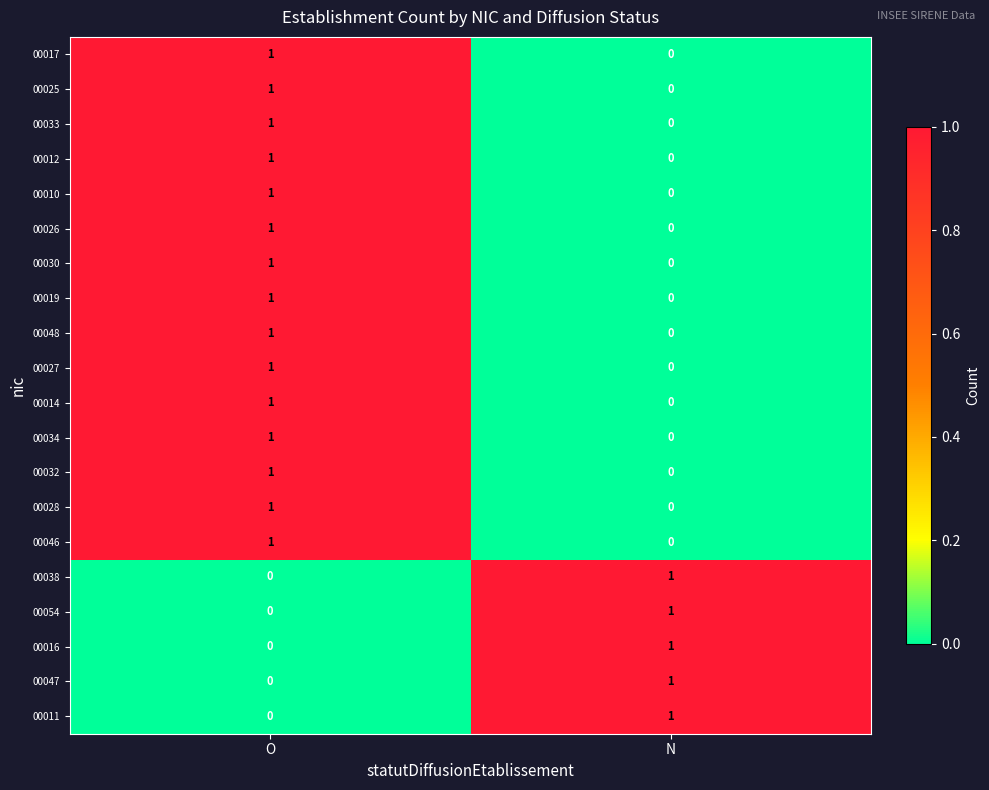

The 00046 series shows 2 at O. True or false?

False